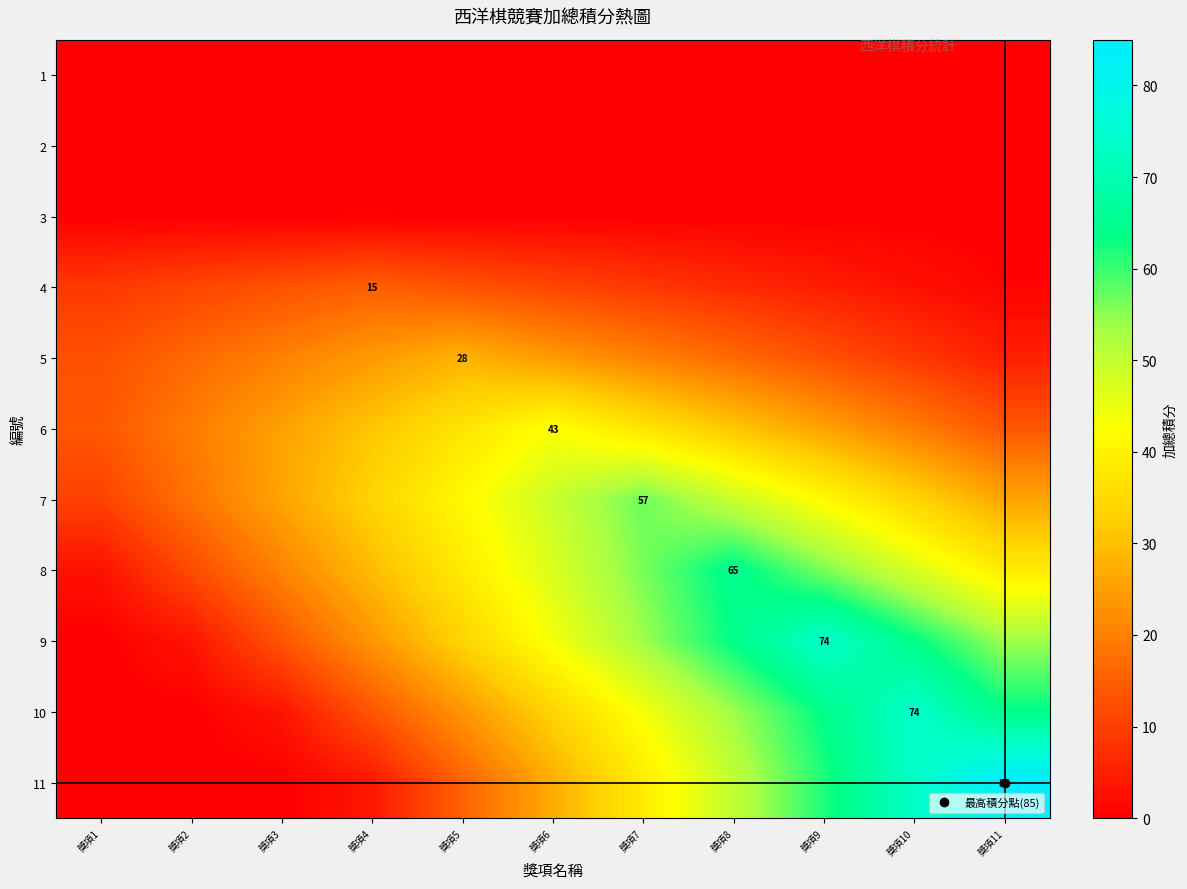

What is the total value across all series at 獎項3?

122.1